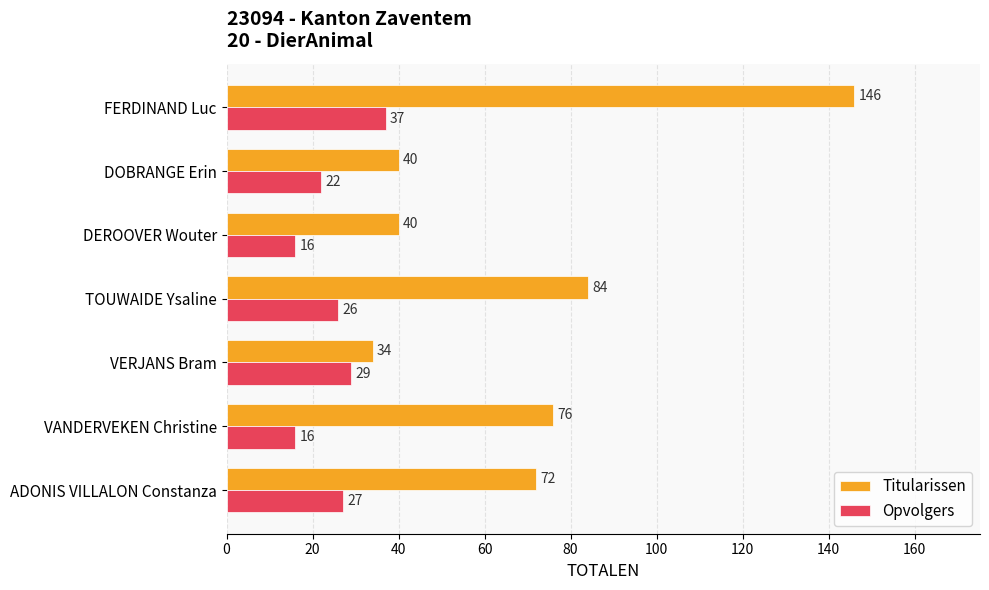

Which series has the largest total across all categories?

Titularissen